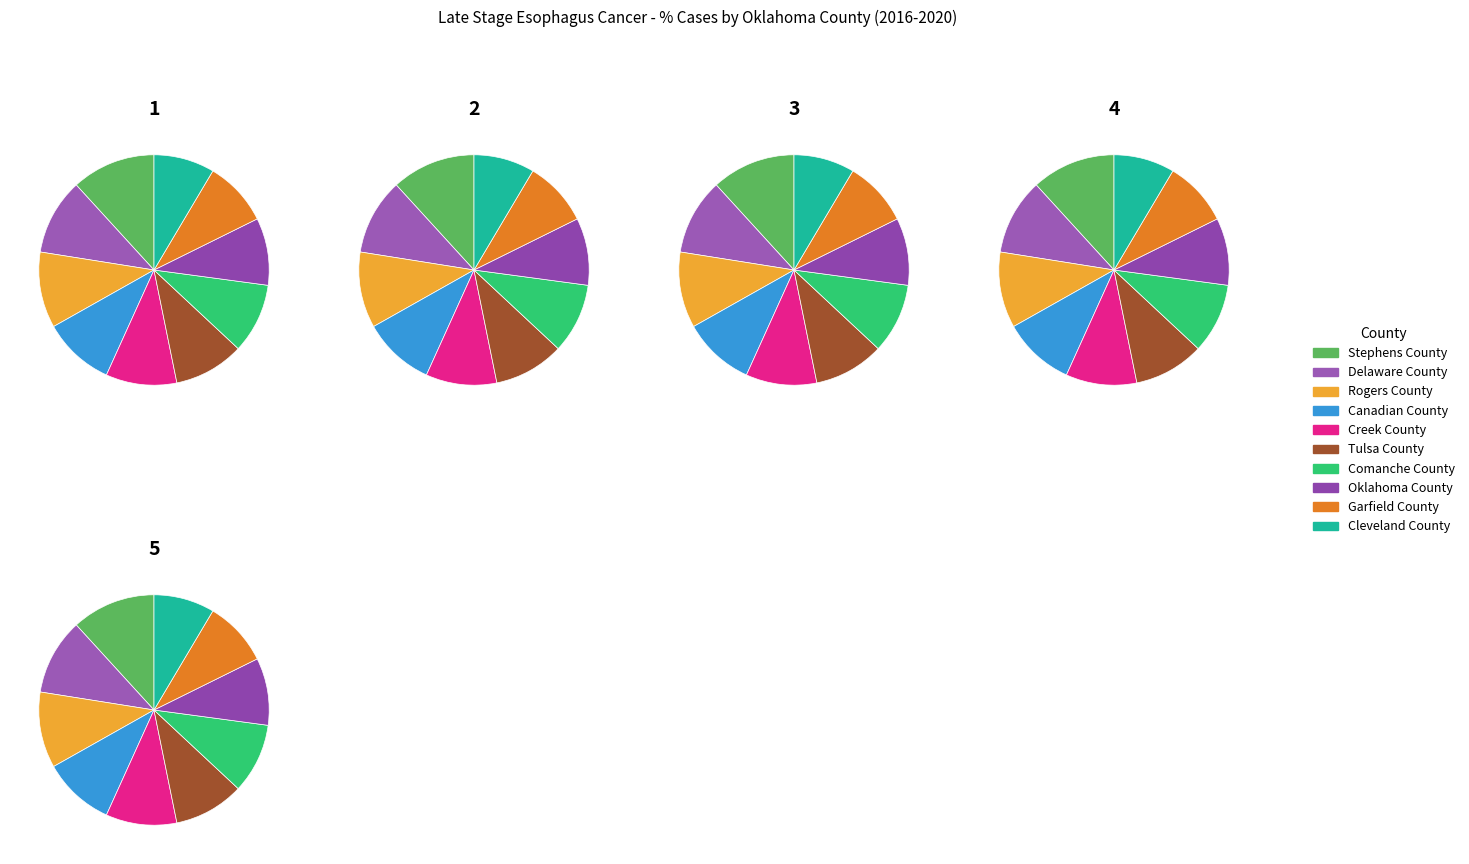

Which slice is the largest?

Stephens County